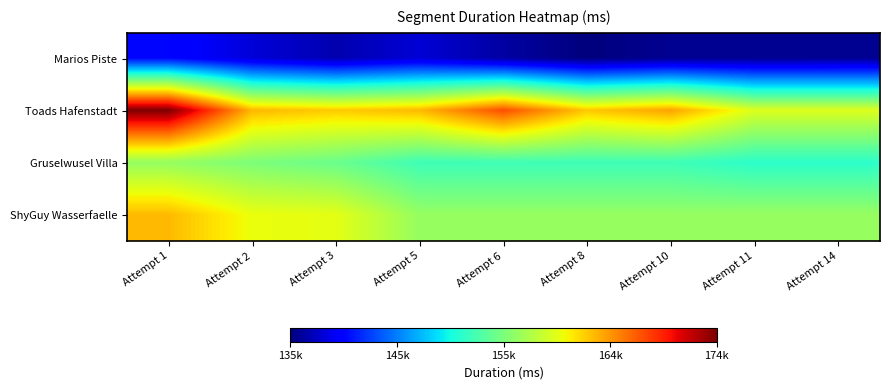

List the series in order of their peak value, lowest first.

Marios Piste, Gruselwusel Villa, ShyGuy Wasserfaelle, Toads Hafenstadt